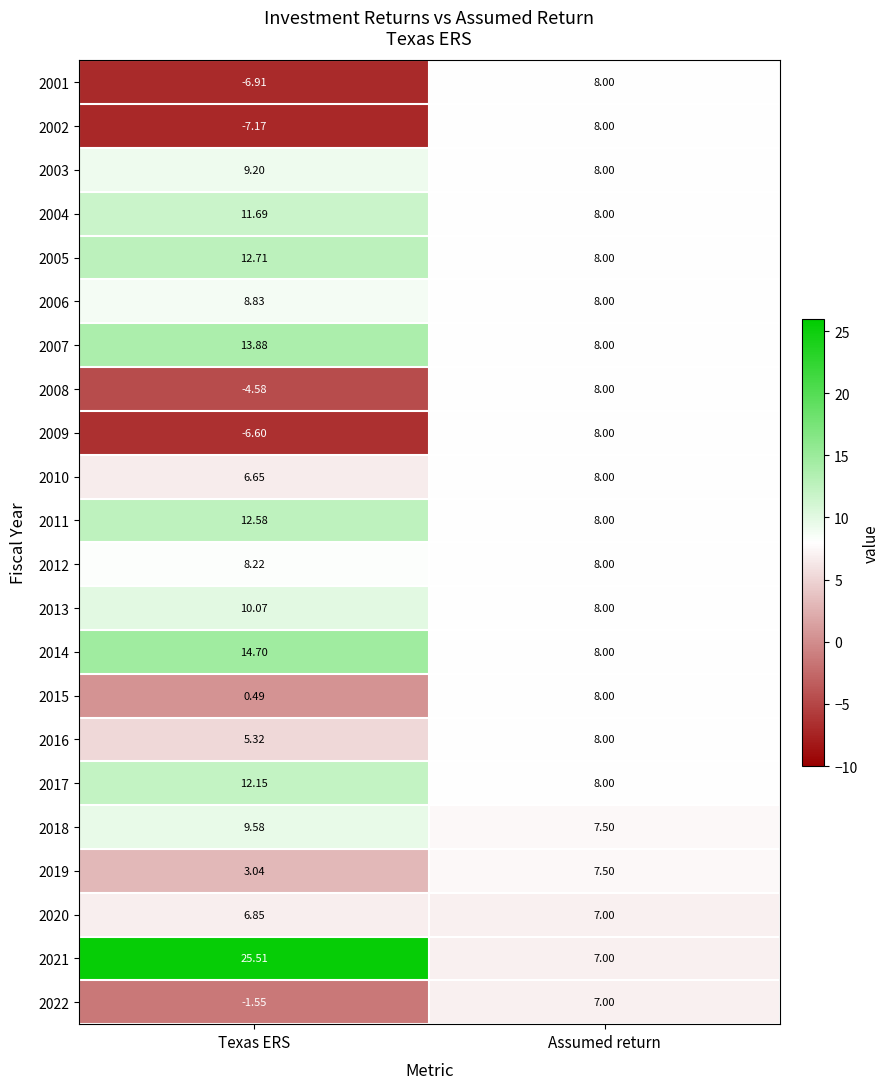

Which category has the lowest value across all series?

Texas ERS